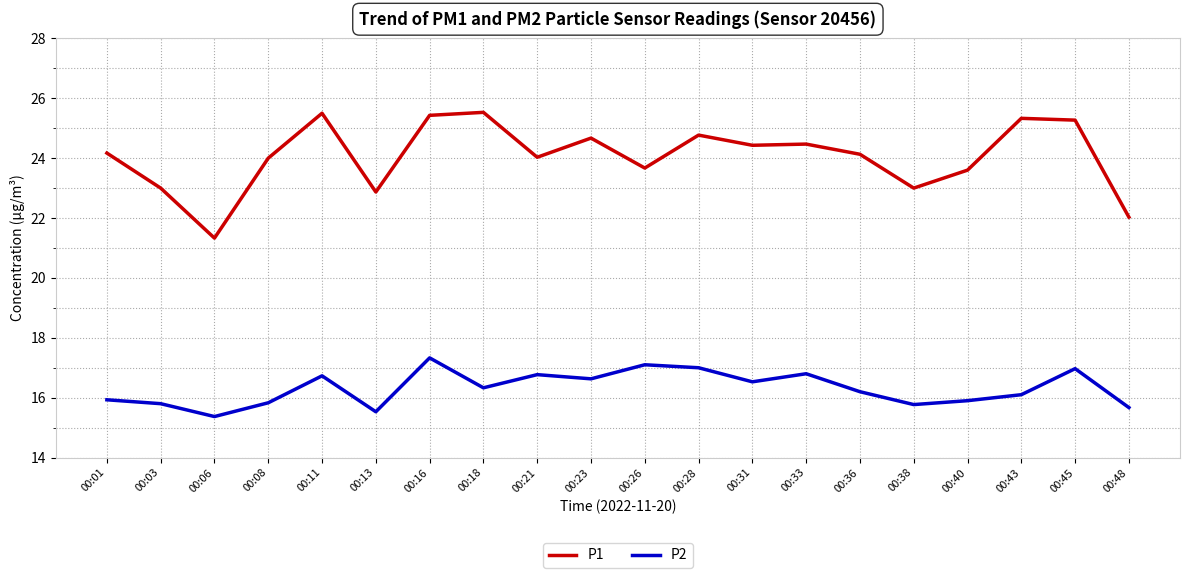

What are all the series names shown in the legend?

P1, P2